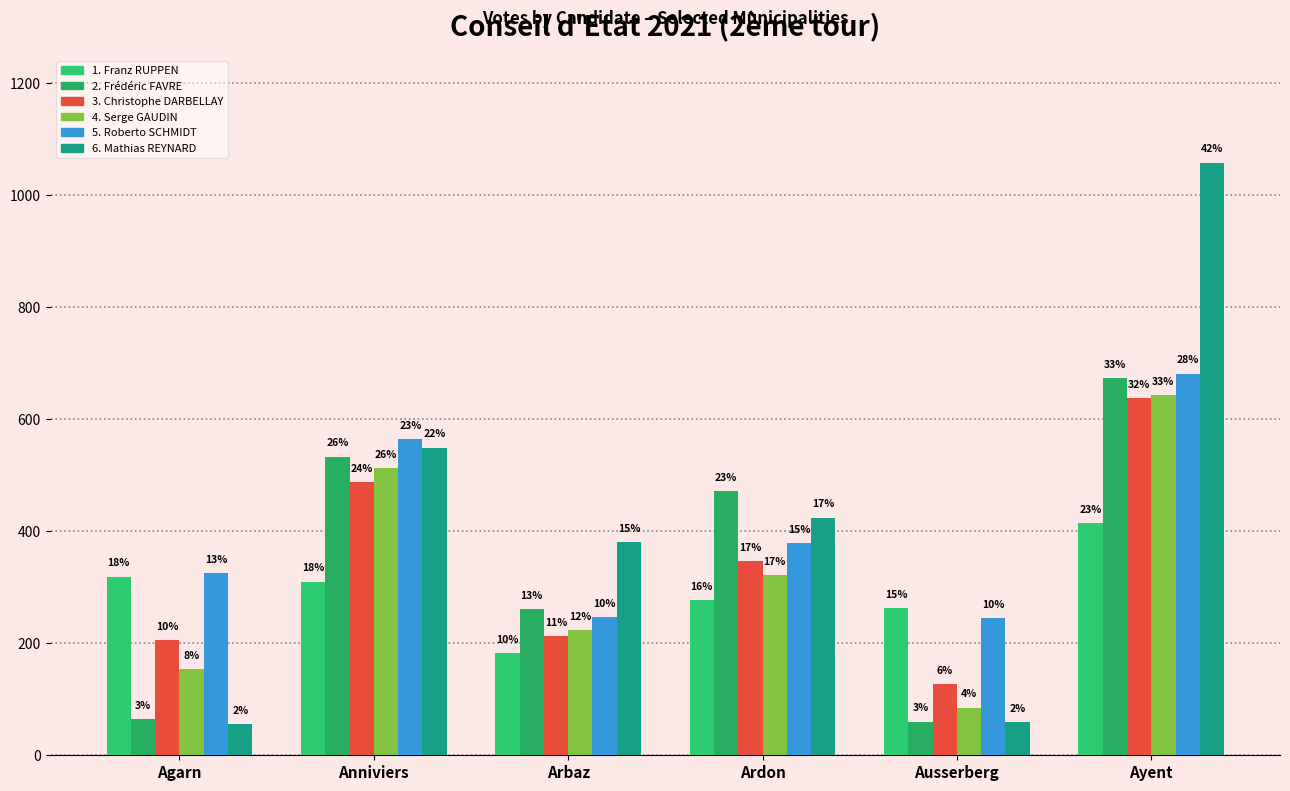

Are the bars horizontal?

No